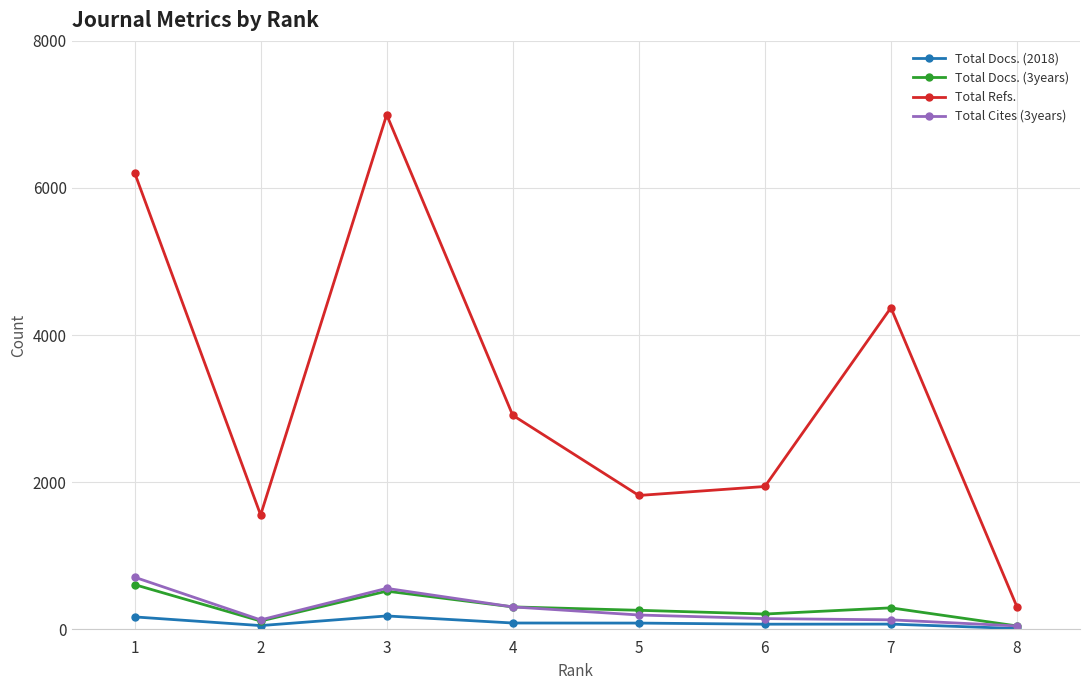

Is the value of Total Cites (3years) at 1 greater than the value of Total Docs. (2018) at 1?

Yes